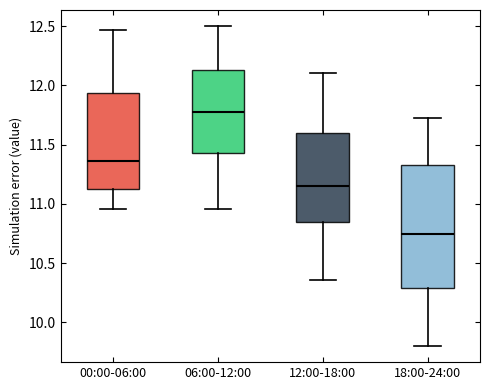

Reading left to right, transcribe this box plot: for each box, give where its median line is, the range the box spans, and where its two whiskers end, as read against the y-axis. The values are not printed on the chart, so give them approximately, as read against the axis.

00:00-06:00: median 11.35, box 11.15 to 11.95, whiskers 10.95 to 12.45
06:00-12:00: median 11.80, box 11.45 to 12.15, whiskers 10.95 to 12.50
12:00-18:00: median 11.15, box 10.85 to 11.60, whiskers 10.35 to 12.10
18:00-24:00: median 10.75, box 10.30 to 11.35, whiskers 9.80 to 11.70